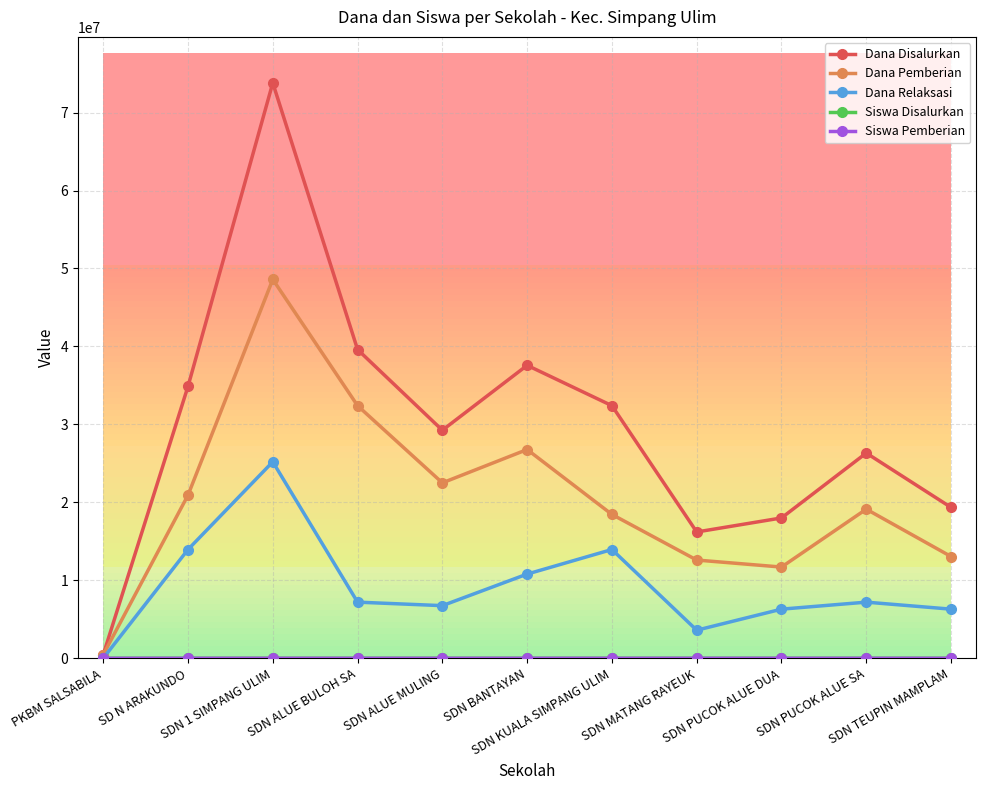

What is the greatest value displayed?

73800000